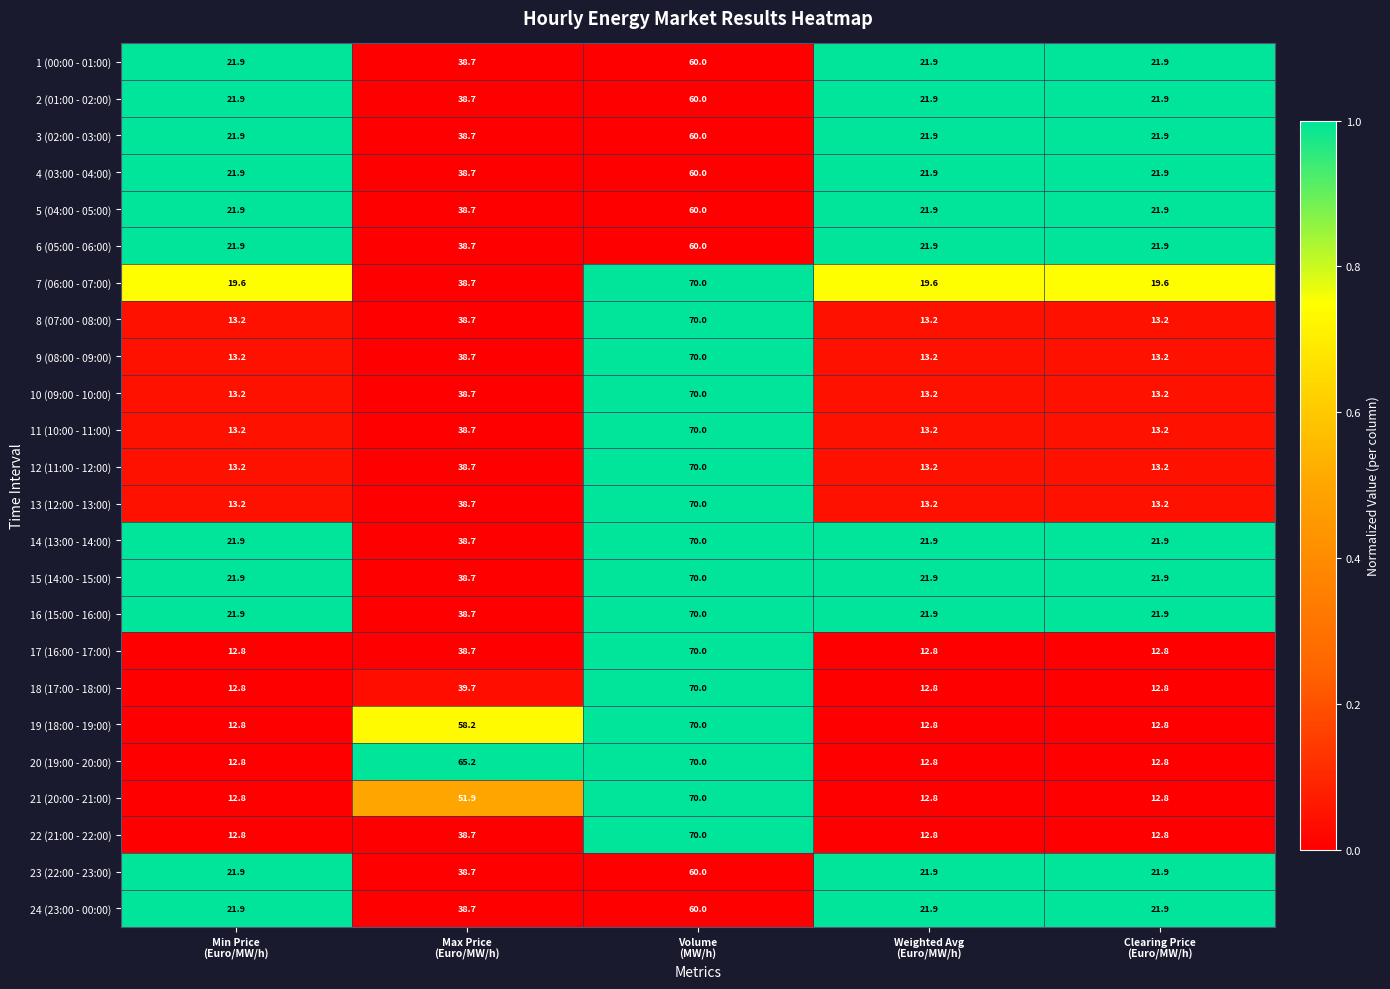

Between Max Price
(Euro/MW/h) and Weighted Avg
(Euro/MW/h), which series saw the biggest shift?

20 (19:00 - 20:00)